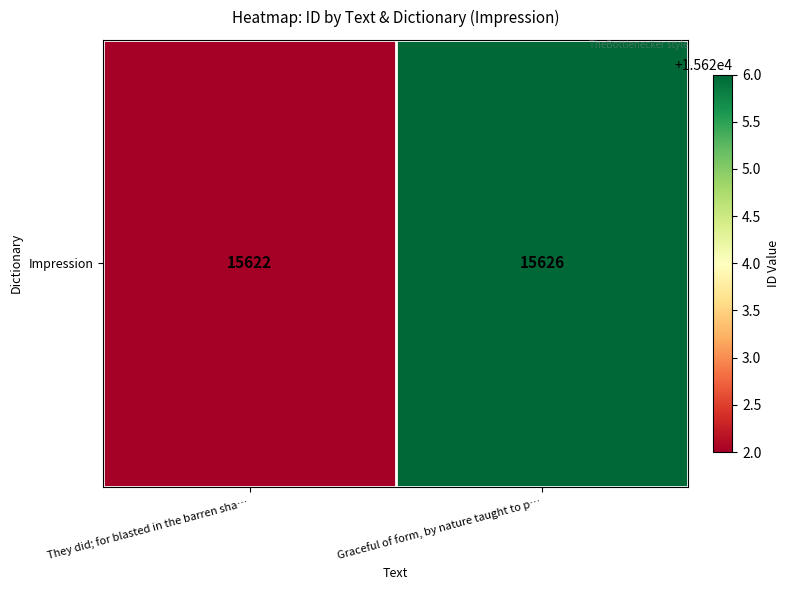

Where is the data nearest to the value 15624?

They did; for blasted in the barren sha…